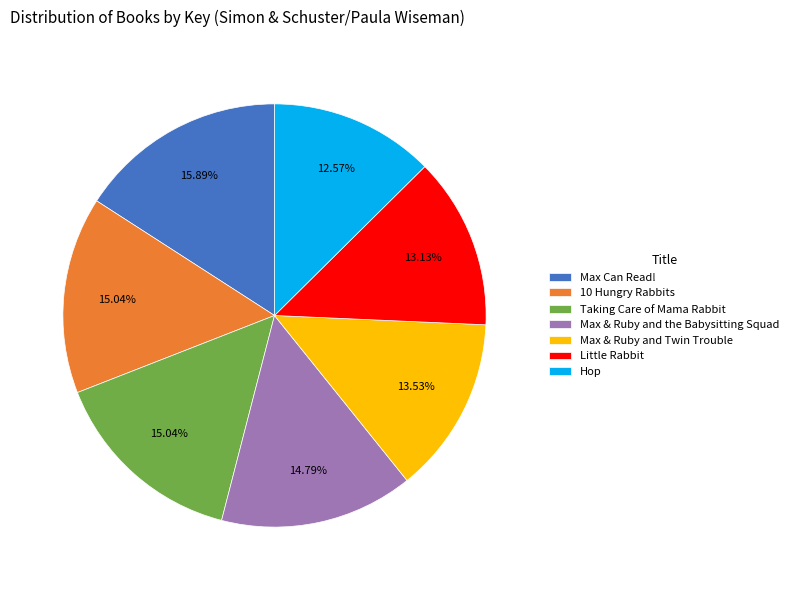

To the nearest percent, what percentage of the pie is 10 Hungry Rabbits?

15%